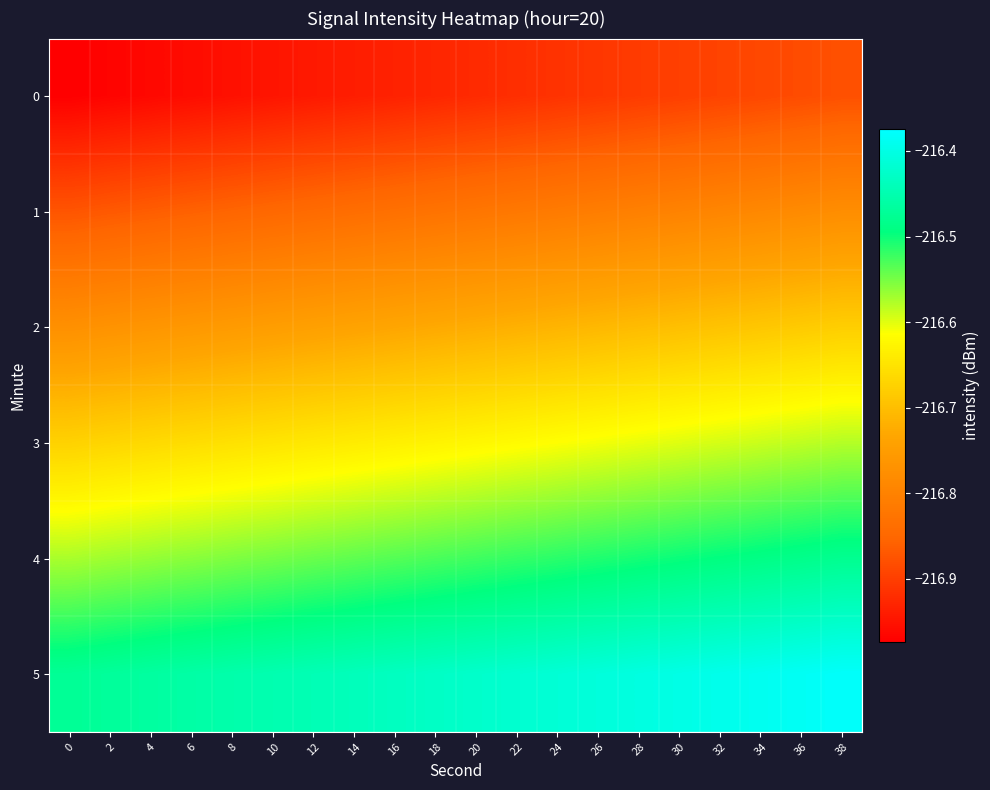

Rank the series by their average value, from highest to lowest.

5, 4, 3, 2, 1, 0